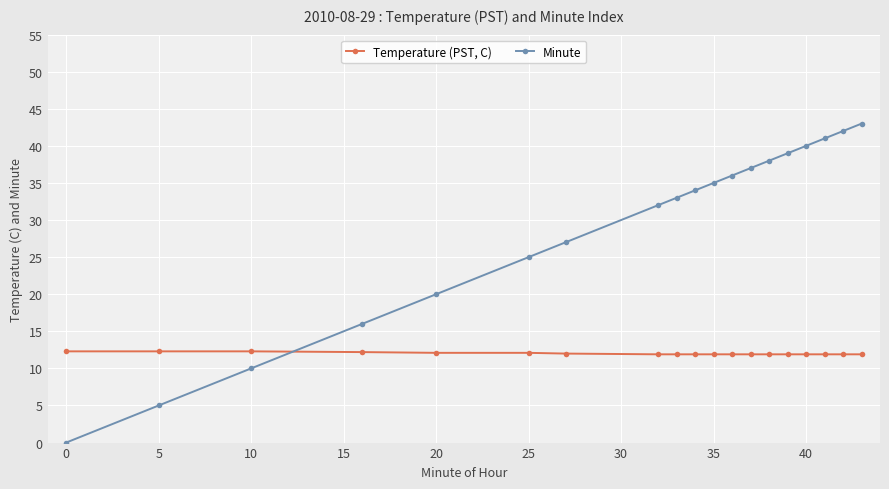

True or false: Temperature (PST, C) and Minute cross at least once.

True